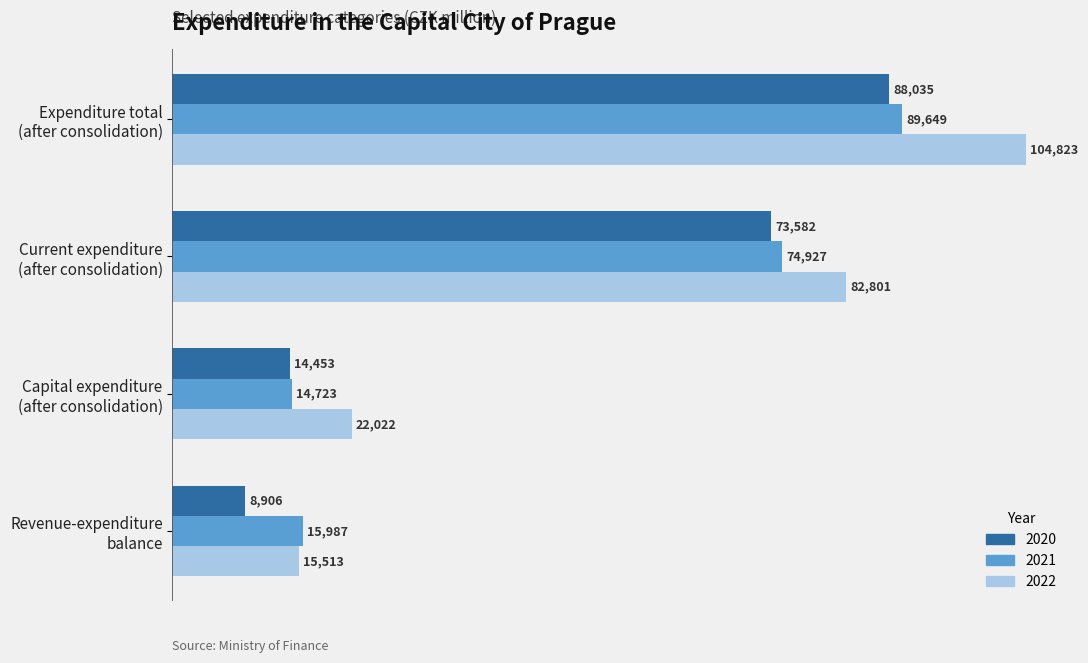

The value of 2020 at Revenue-expenditure
balance is 8906.5. True or false?

True